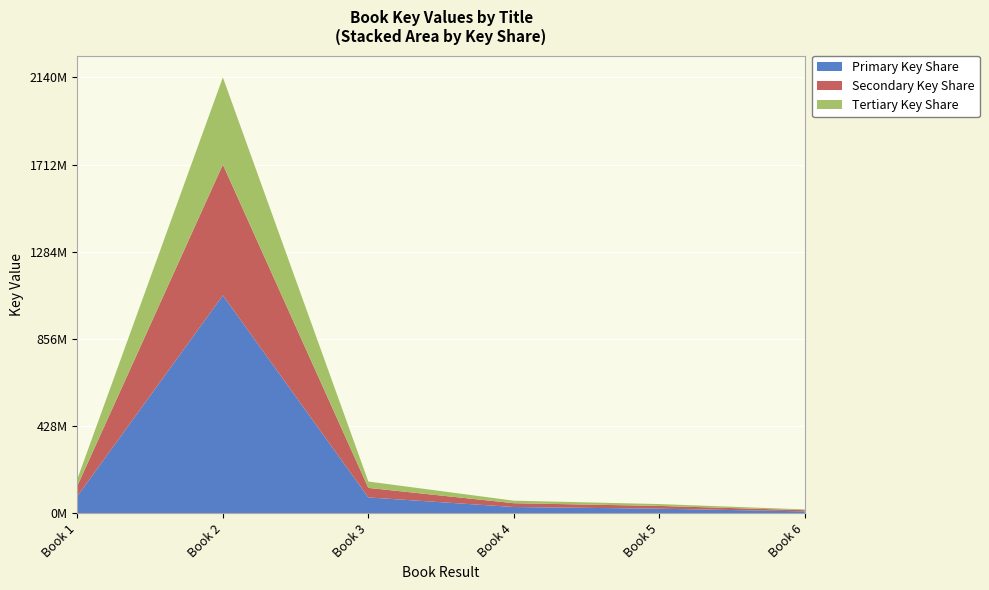

Reading left to right, extract all data points from this chart.

169520600	2140791763	156227810	62159984	45484329	19317687